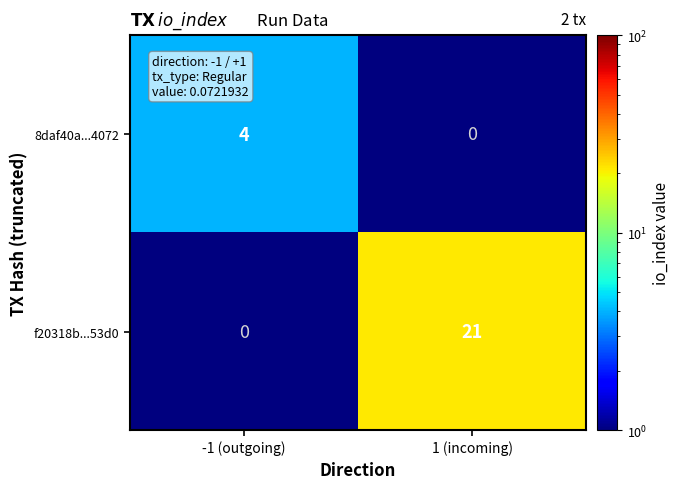

Reading left to right, extract all data points from this chart.

8daf40a...4072: 4	0
f20318b...53d0: 0	21